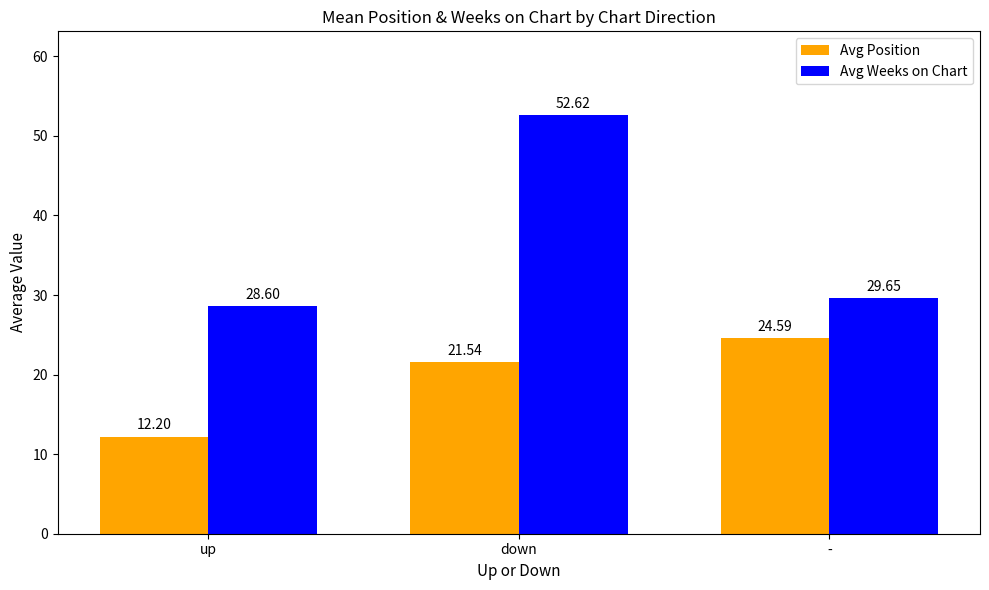

Is it true that Avg Position equals 12.2 at up?

True